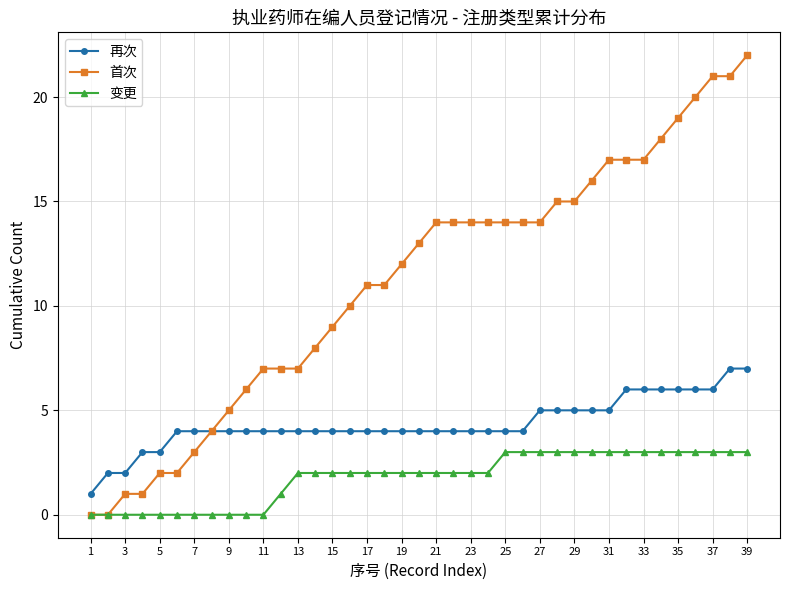

How many lines are shown in the chart?

3